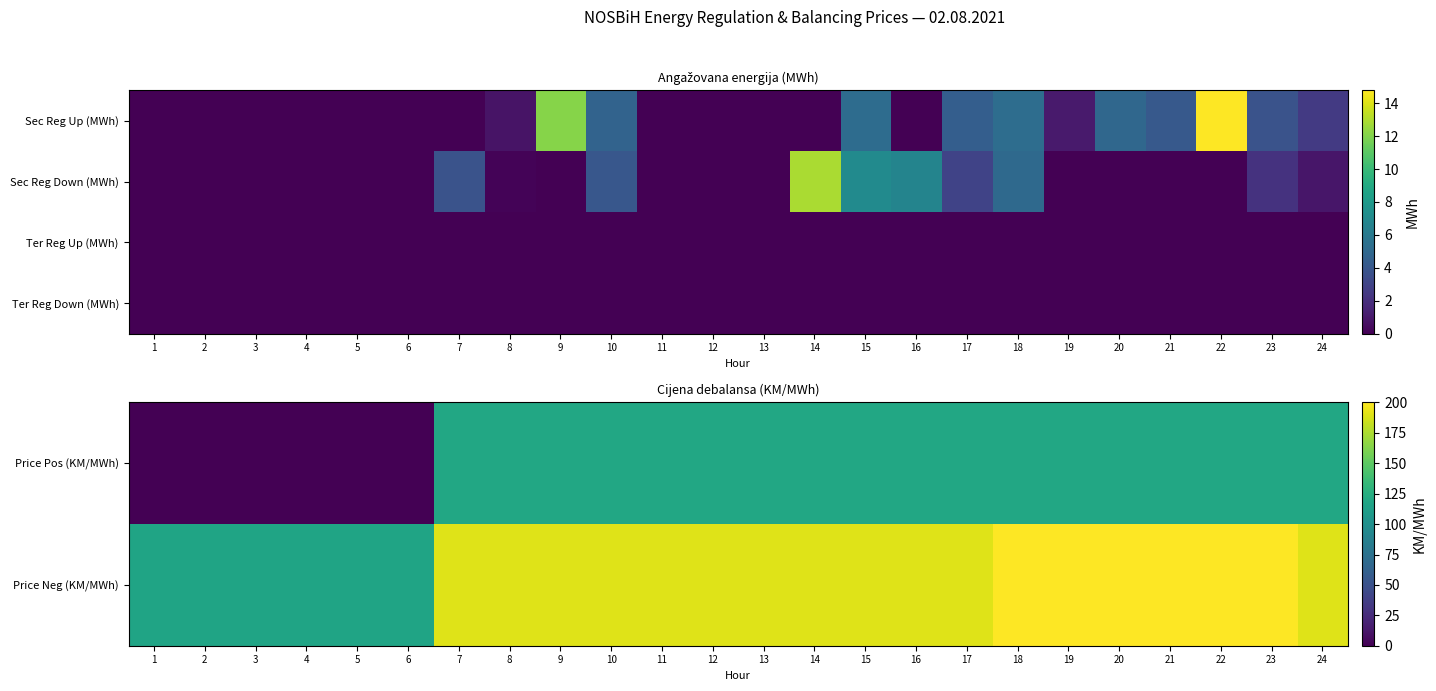

How many values in the Price Neg (KM/MWh) series exceed 190?

6